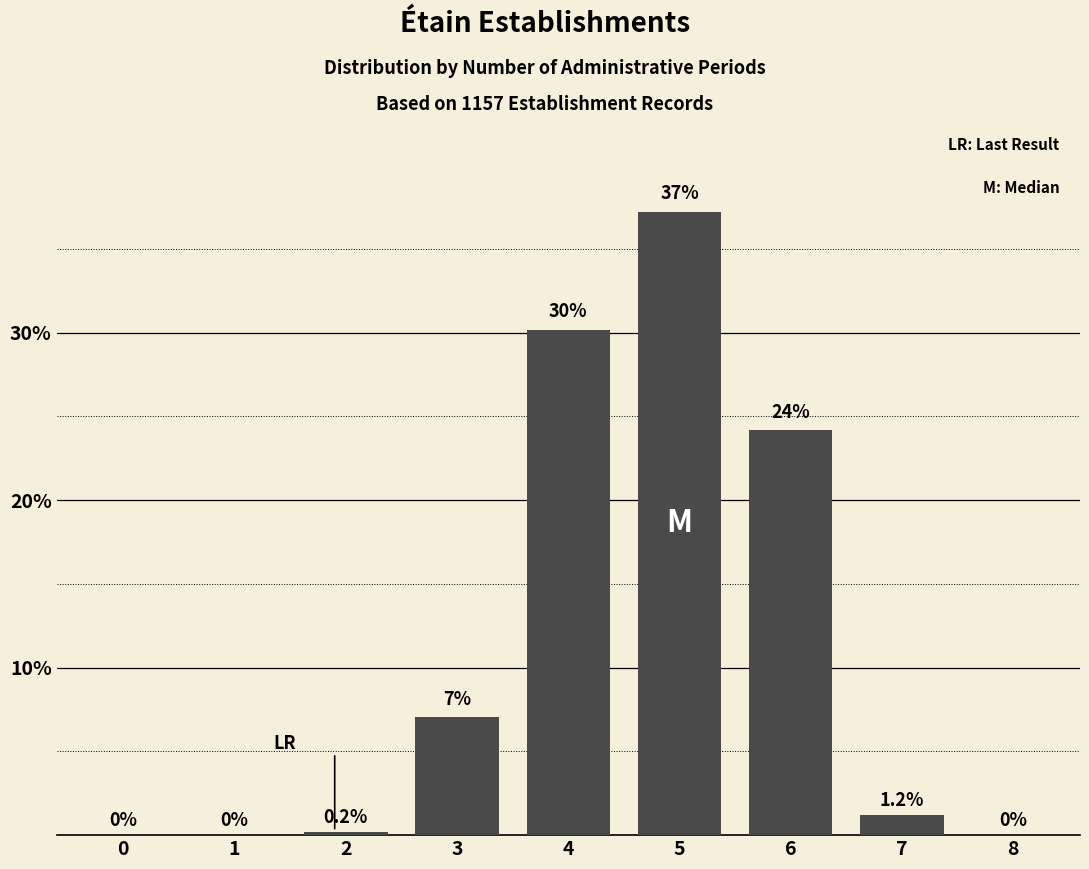

Reading left to right, extract all data points from this chart.

0=0.0	1=0.0	2=0.2	3=7.0	4=30.2	5=37.2	6=24.2	7=1.2	8=0.0